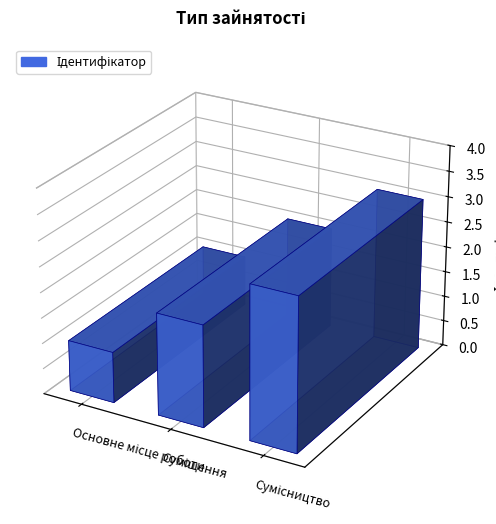

Reading left to right, extract all data points from this chart.

Основне місце роботи=1	Суміщення=2	Сумісництво=3